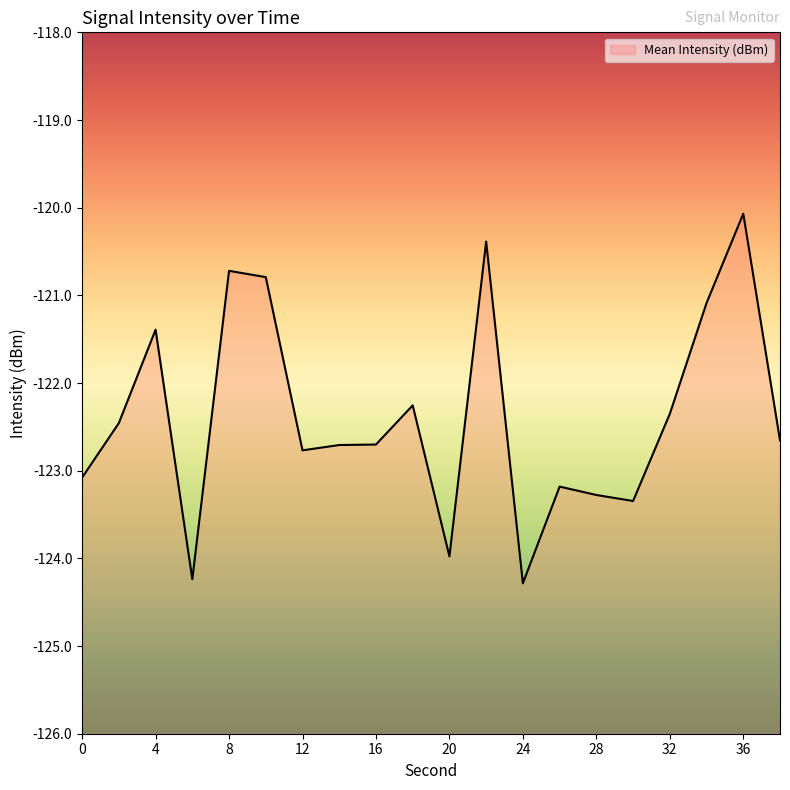

Rank the categories by value from highest to lowest.

36, 22, 8, 10, 34, 4, 18, 32, 2, 38, 16, 14, 12, 0, 26, 28, 30, 20, 6, 24